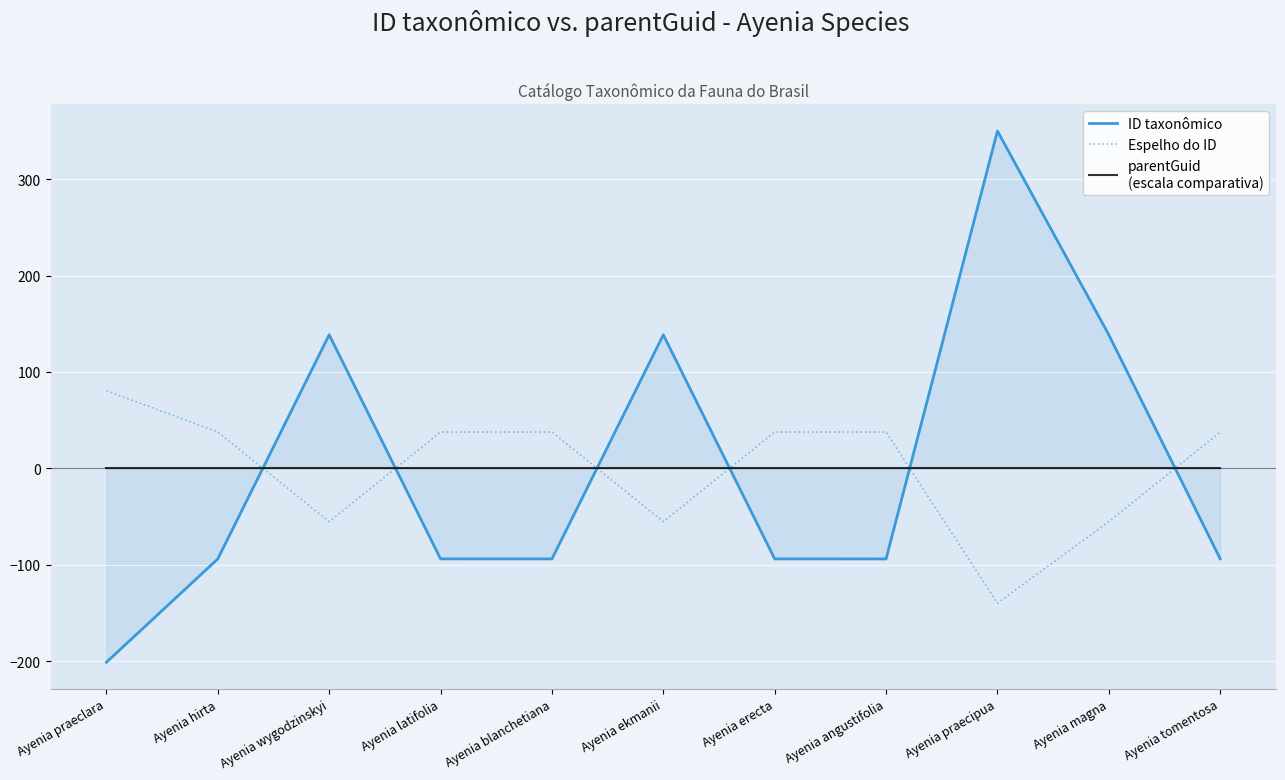

At which category is the sum across all series the highest?

Ayenia praecipua